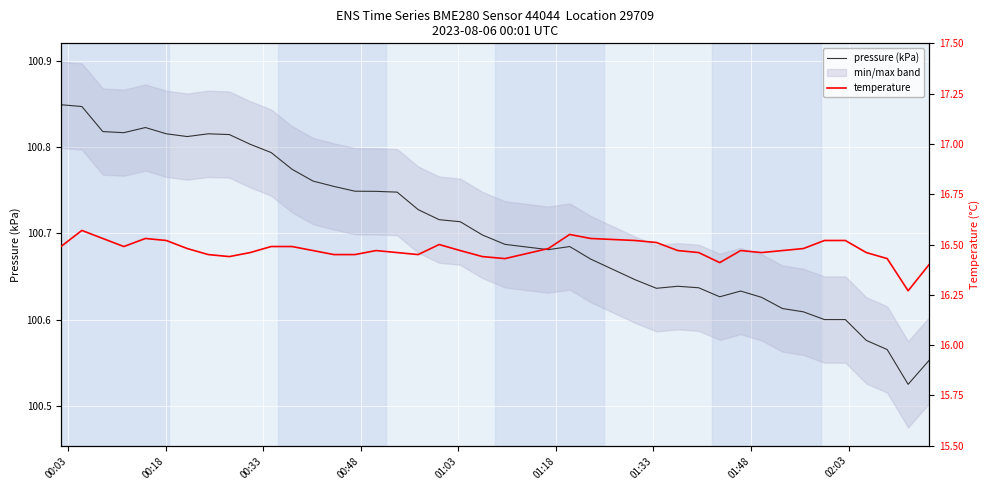

Which series has the largest total across all categories?

pressure (kPa)